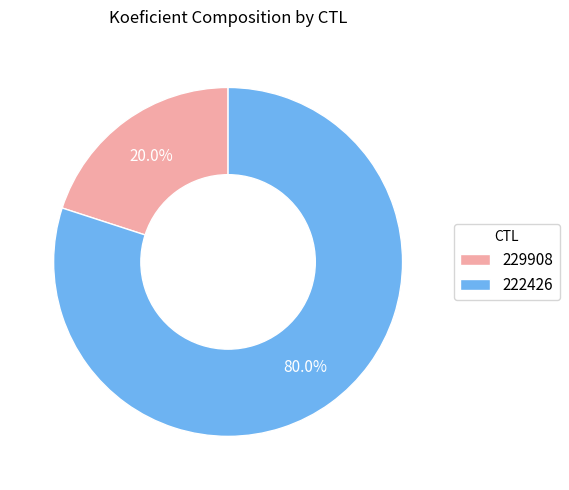

Rank the categories by value from lowest to highest.

229908, 222426